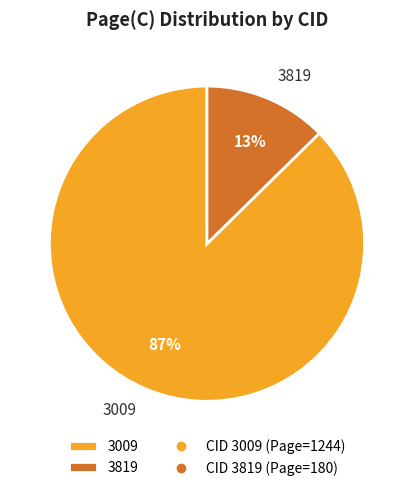

How many slices are in this pie chart?

2